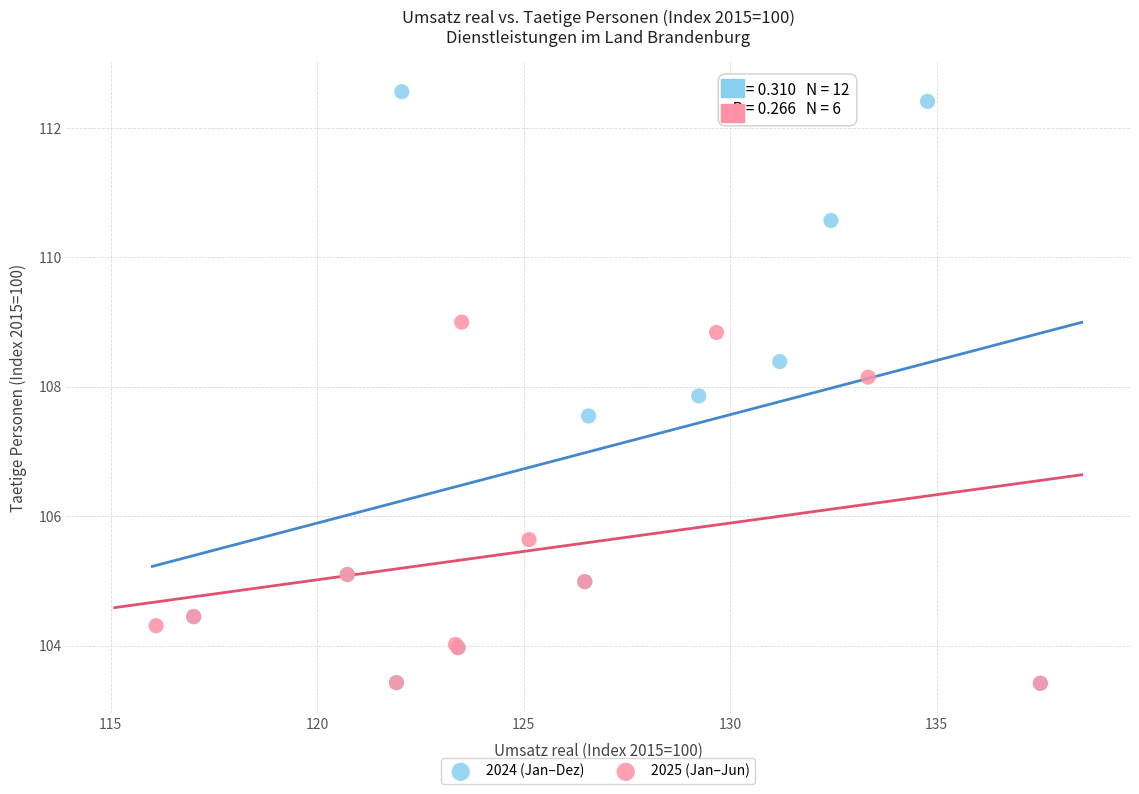

Which series has the largest Y range (max minus min)?

2024 (Jan–Dez)